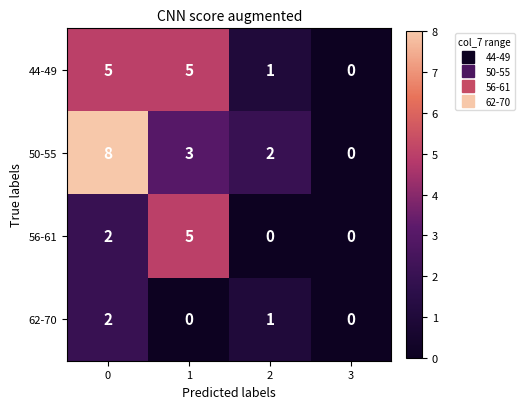

Count the number of categories in the chart.

4